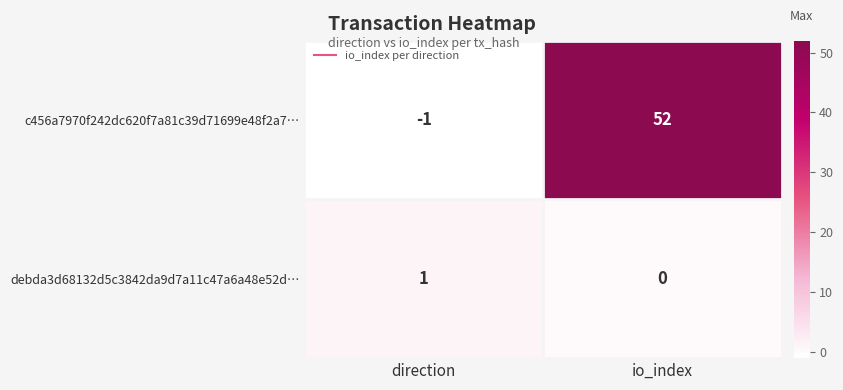

Reading left to right, transcribe all the data shown in this chart.

c456a7970f242dc620f7a81c39d71699e48f2a7…: -1	52
debda3d68132d5c3842da9d7a11c47a6a48e52d…: 1	0